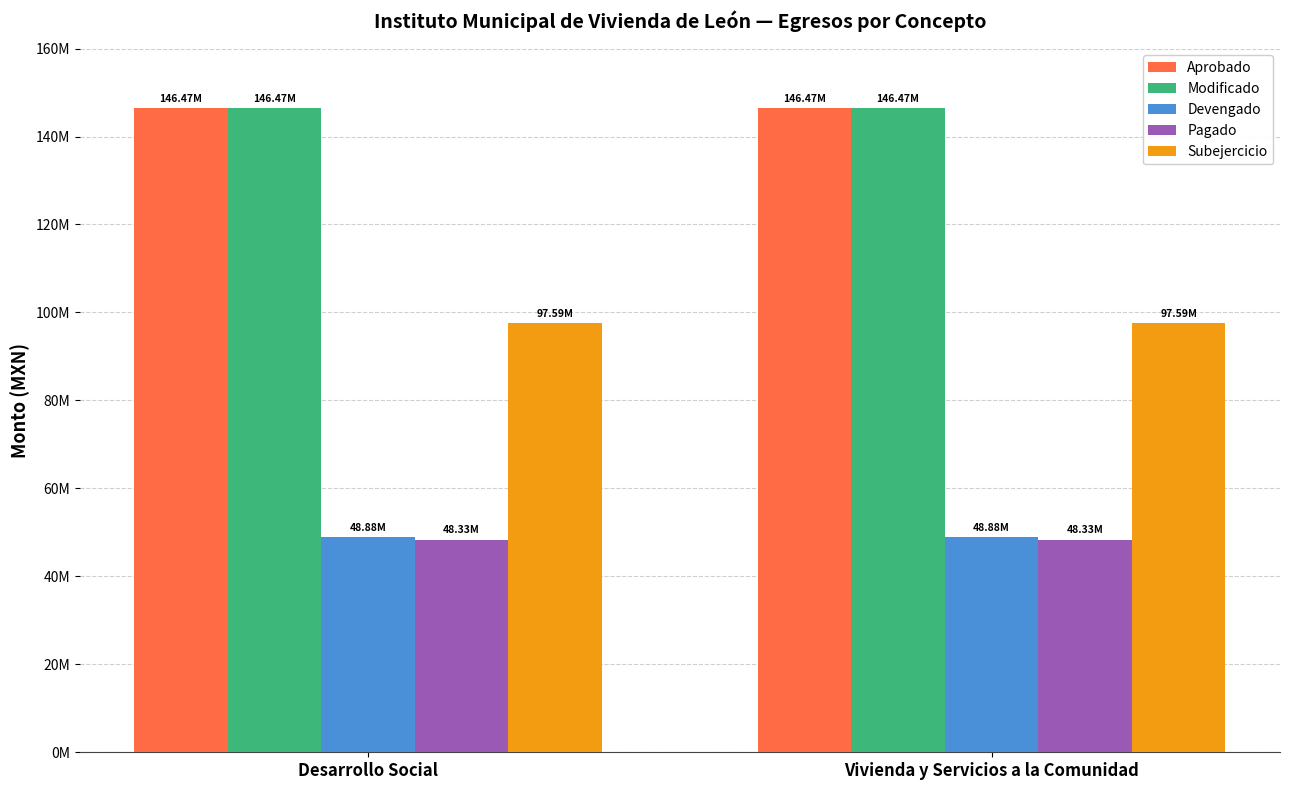

The Devengado series shows 10079593.5 at Desarrollo Social. True or false?

False